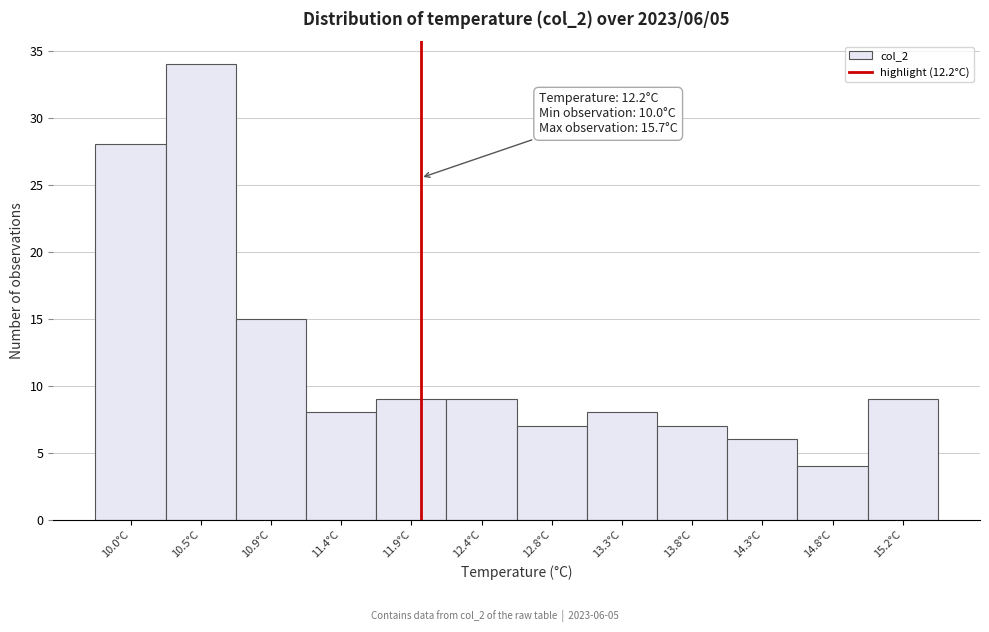

Reading left to right, transcribe all the data shown in this chart.

28	34	15	8	9	9	7	8	7	6	4	9